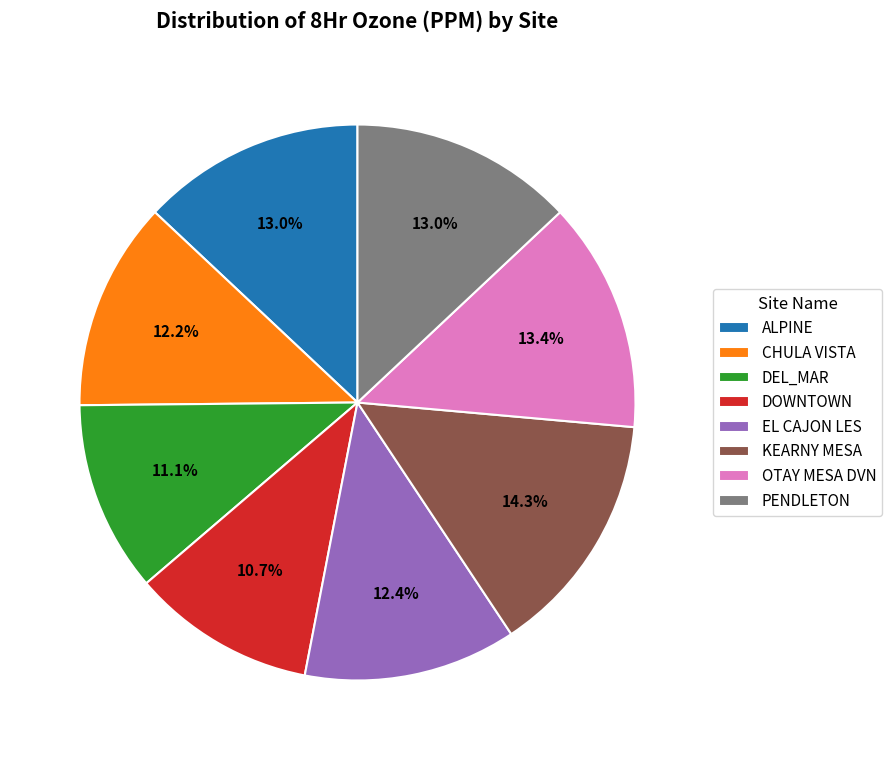

Do EL CAJON LES and DOWNTOWN together represent more than half of the pie?

No